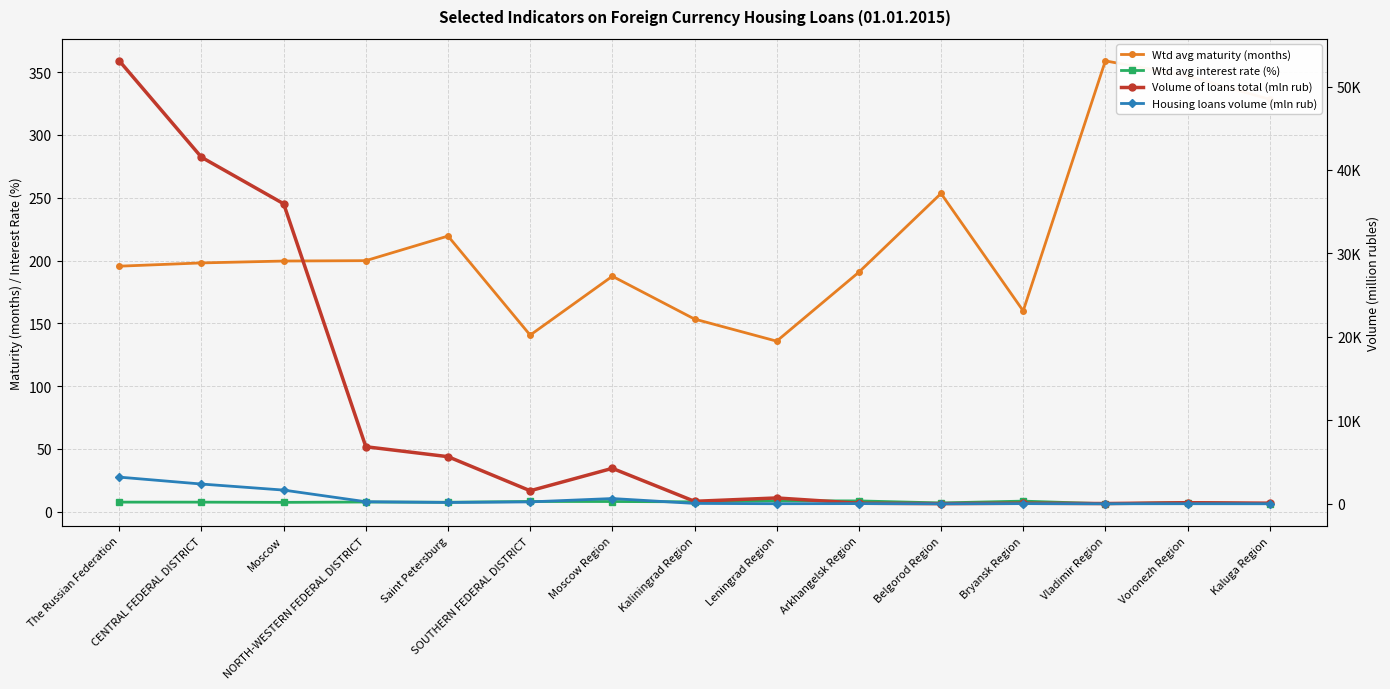

What is the total value across all series at SOUTHERN FEDERAL DISTRICT?

1941.7